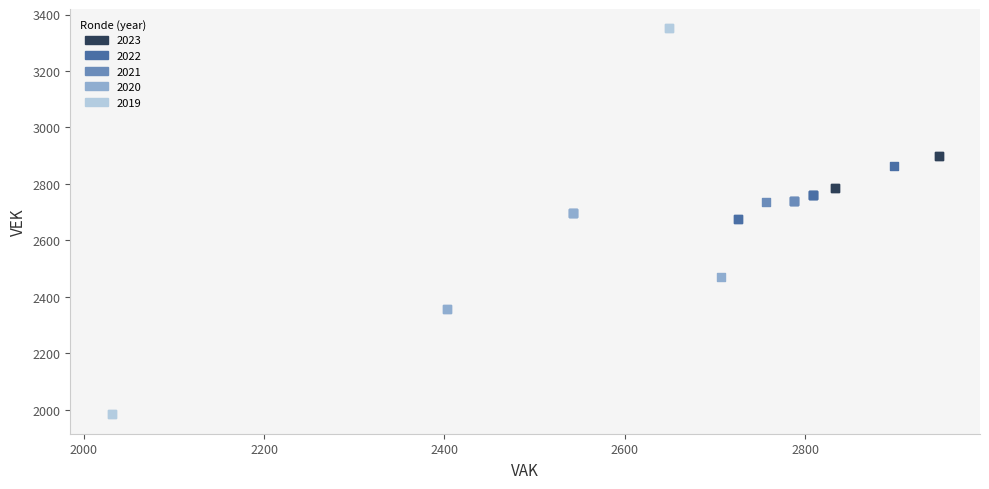

What are all the series names shown in the legend?

2023, 2022, 2021, 2020, 2019